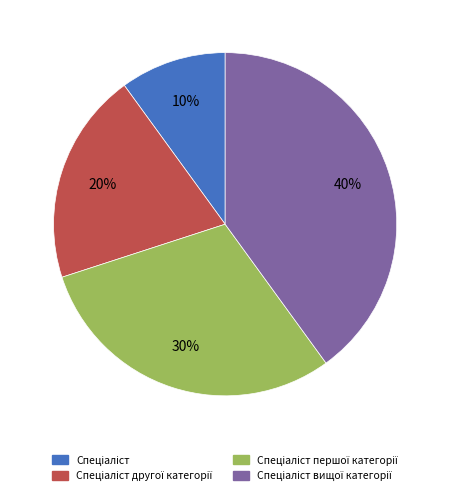

Is there a majority slice in this chart?

No